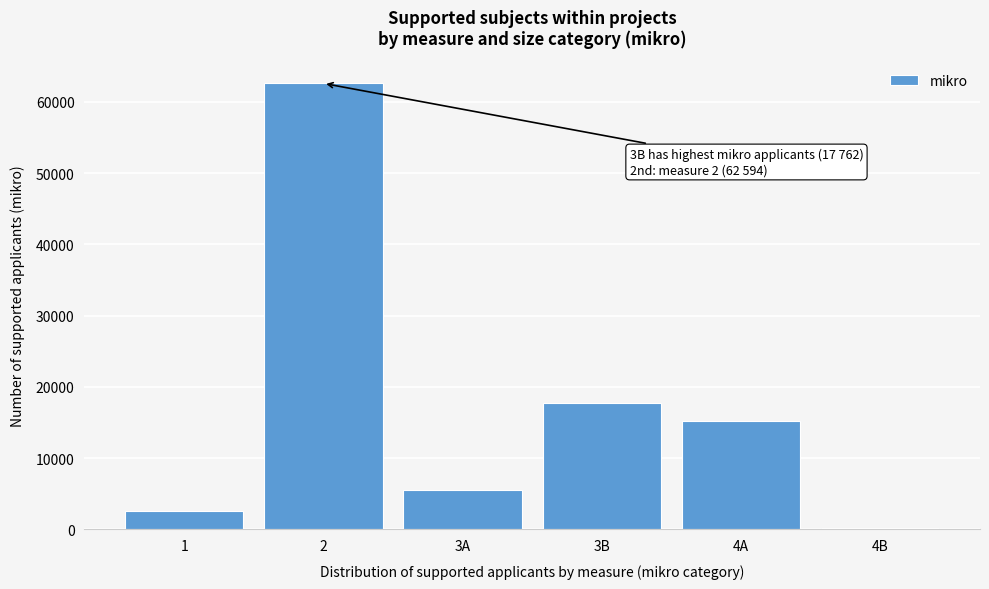

Reading left to right, transcribe all the data shown in this chart.

1=2652	2=62594	3A=5497	3B=17762	4A=15273	4B=174